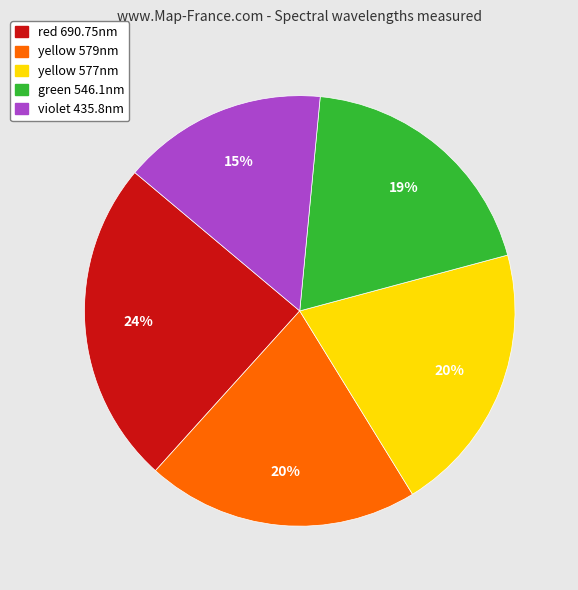

To the nearest percent, what percentage of the pie is green 546.1nm?

19%